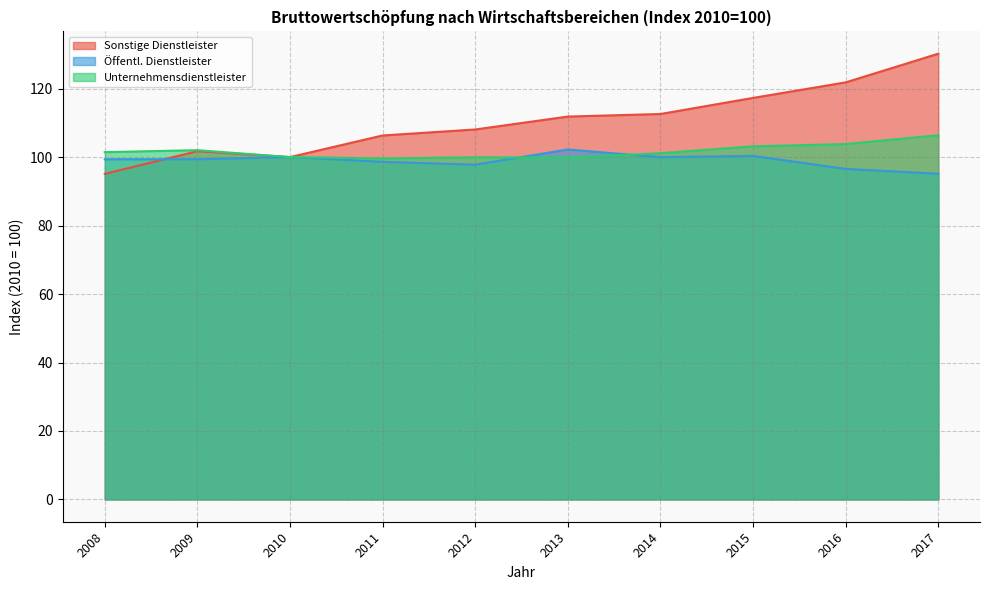

Where is the first local minimum for Unternehmensdienstleister?

2011